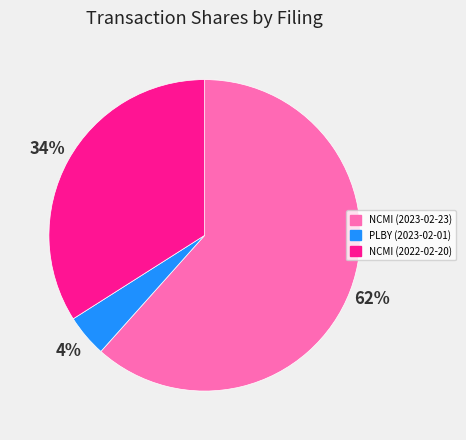

To the nearest percent, what portion does NCMI (2023-02-23) represent?

62%